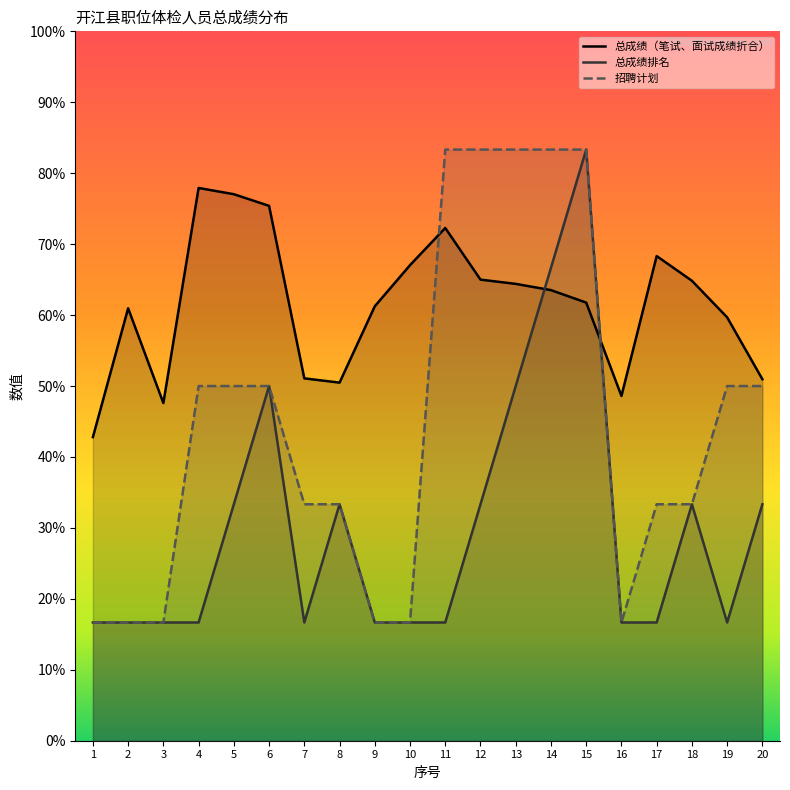

Does the chart have visible grid lines?

No